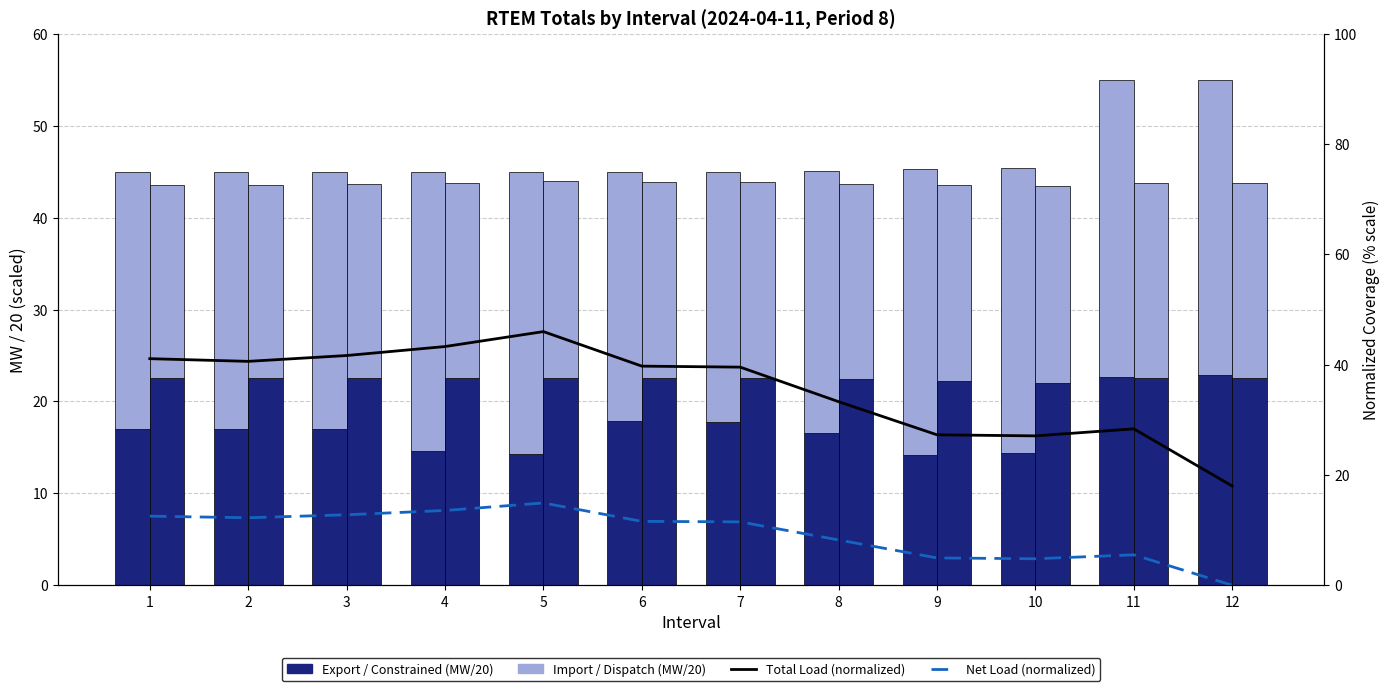

Reading left to right, extract all data points from this chart.

Export (MW / 20): 17.0	17.0	17.0	14.6	14.3	17.9	17.7	16.5	14.2	14.4	22.6	22.9
Import (MW / 20): 28.0	28.0	28.0	30.4	30.7	27.1	27.3	28.5	31.1	31.0	32.4	32.1
Constrained (MW / 20): 22.5	22.5	22.5	22.5	22.5	22.5	22.5	22.5	22.3	22.1	22.5	22.5
Dispatch (MW / 20): 21.0	21.1	21.1	21.3	21.5	21.4	21.4	21.2	21.3	21.4	21.3	21.2
% Total Load (normalized): 41.1	40.6	41.7	43.3	46.0	39.7	39.6	33.3	27.3	27.1	28.4	18.0
% Net Load (normalized): 12.5	12.2	12.8	13.6	14.9	11.6	11.5	8.2	5.0	4.8	5.5	0.0